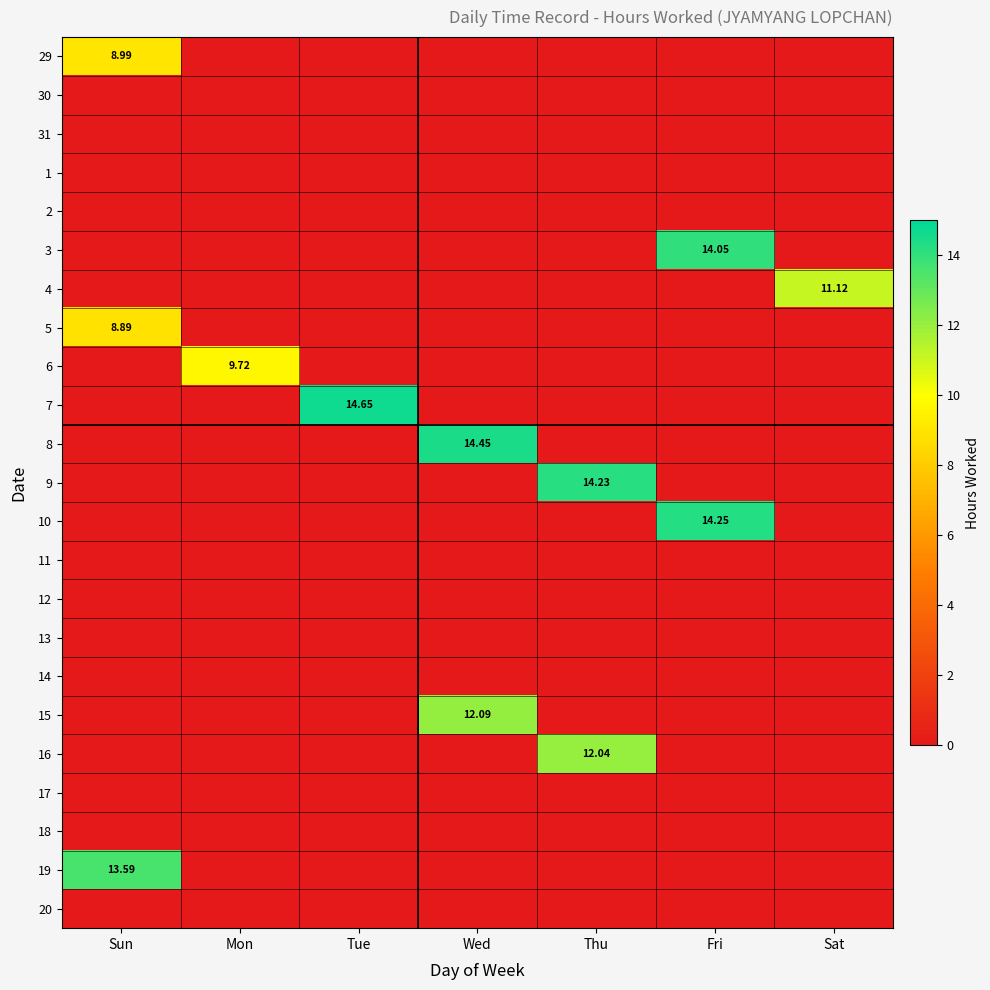

What is the maximum value shown in the chart?

14.7